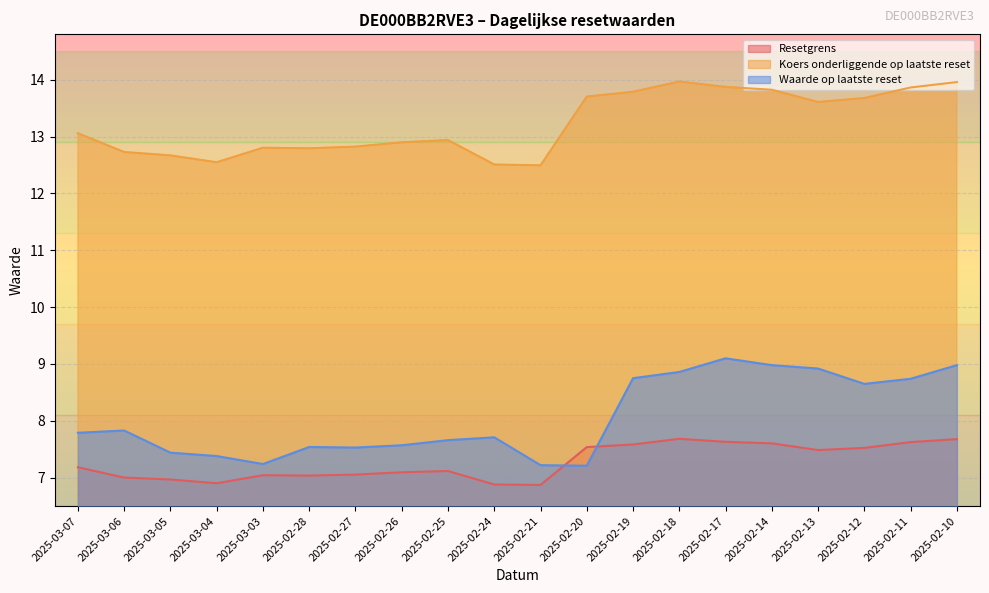

What is the spread (max minus min) of values at 2025-02-19?

6.2